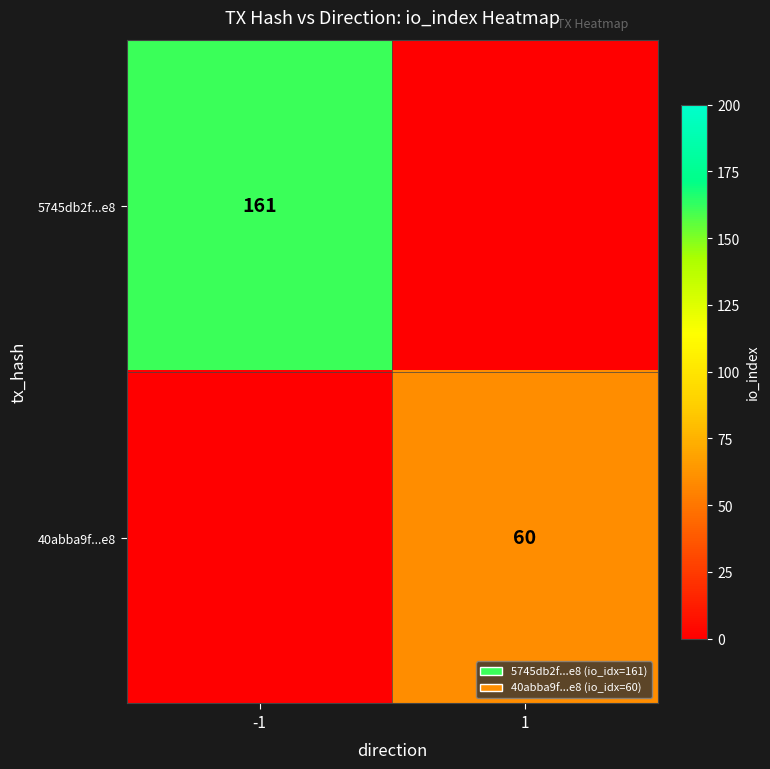

Is it true that 5745db2f...e8 equals 271 at -1?

False